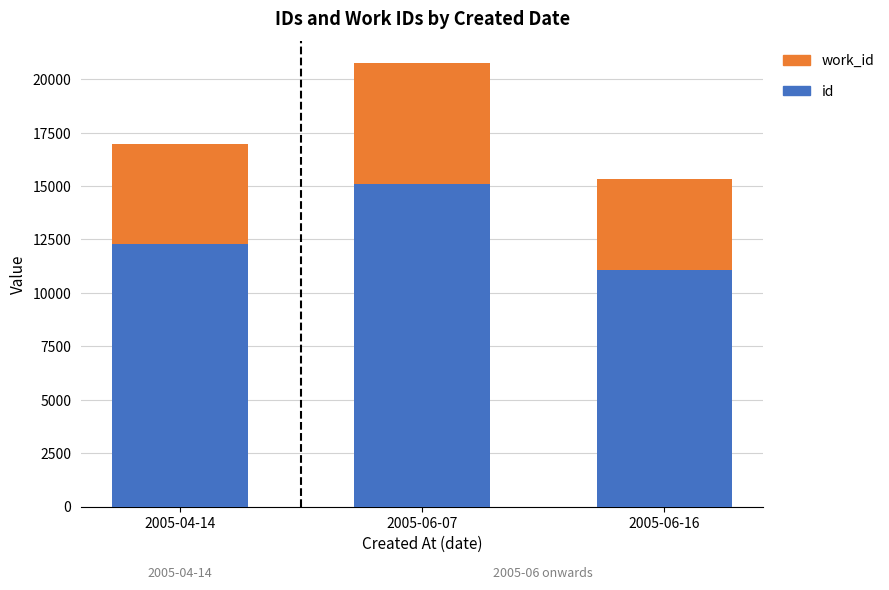

Are the bars grouped side by side (vs. stacked)?

No